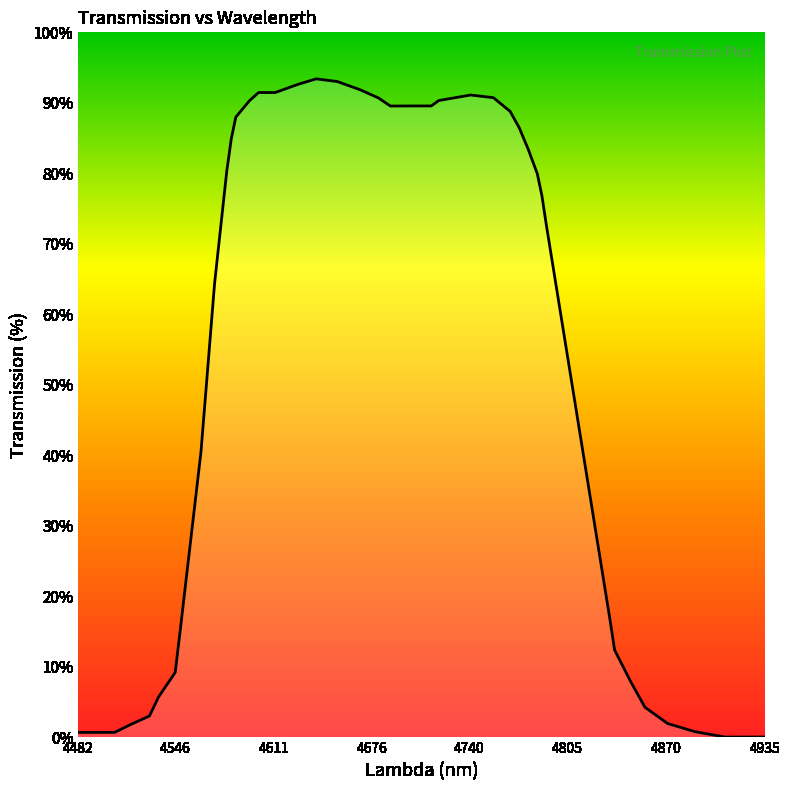

What is the difference between the maximum and minimum values?

93.4